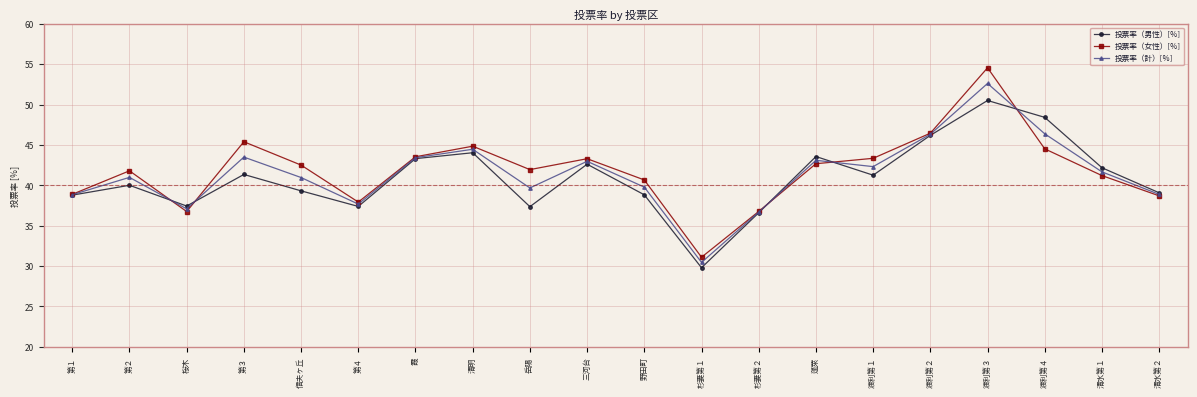

What position from the left is 渡利第２?

16